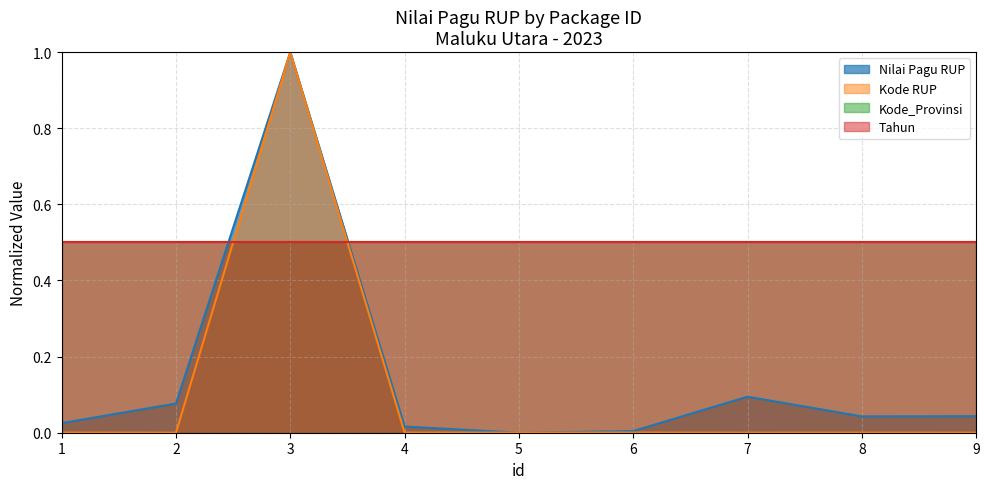

How many data points does each series have?

9